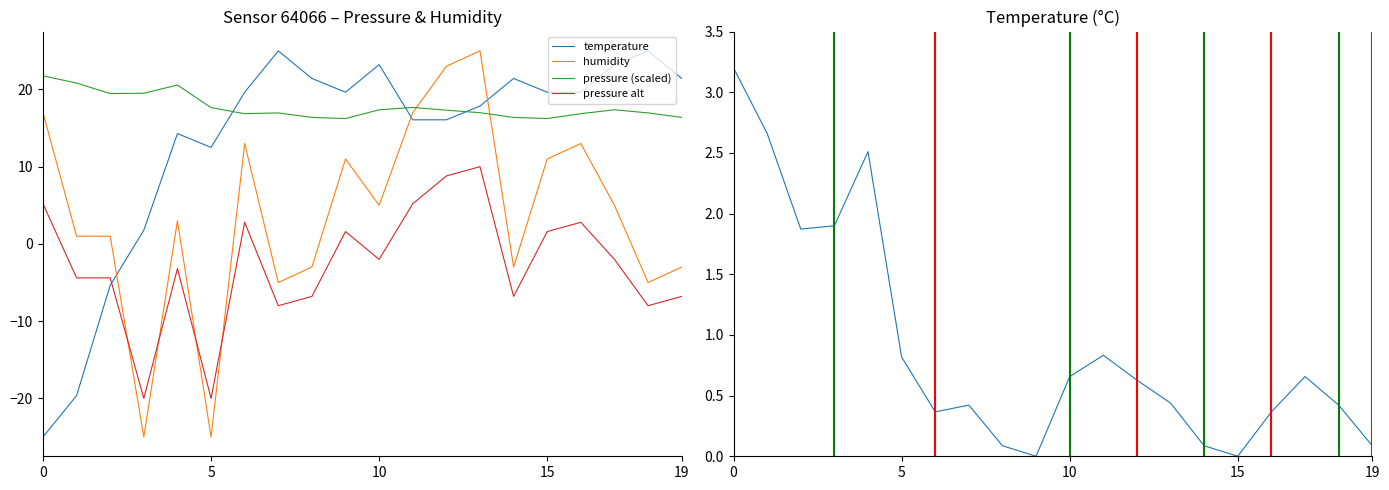

How many intersections are there between temperature and pressure (scaled)?

3